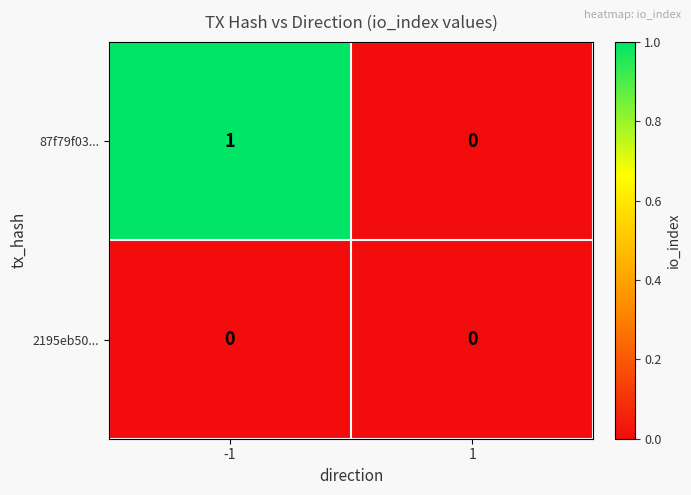

True or false: 87f79f03... has a value of 0 at -1.

False